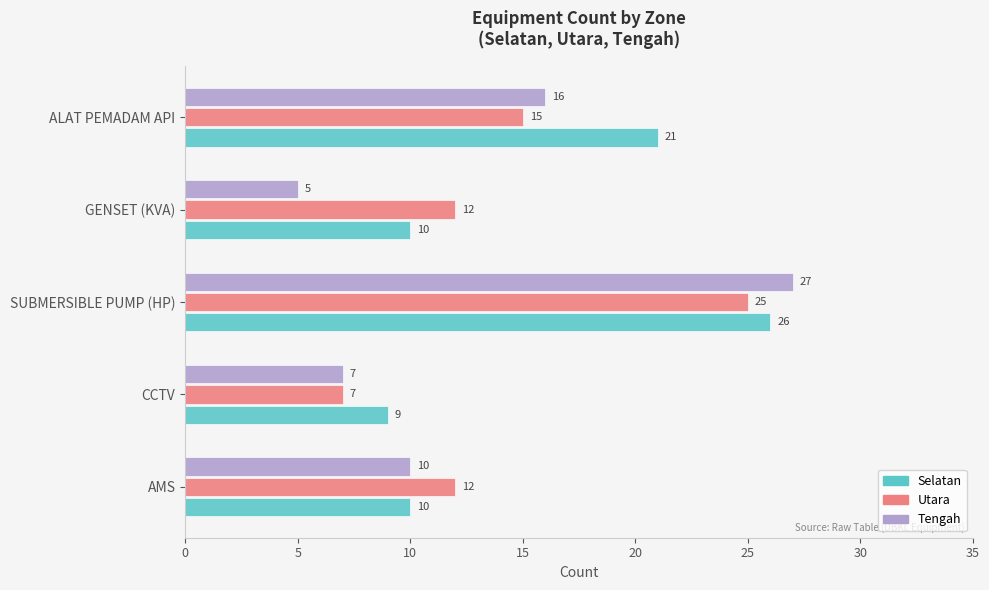

Rank the series by their average value, from highest to lowest.

Selatan, Utara, Tengah